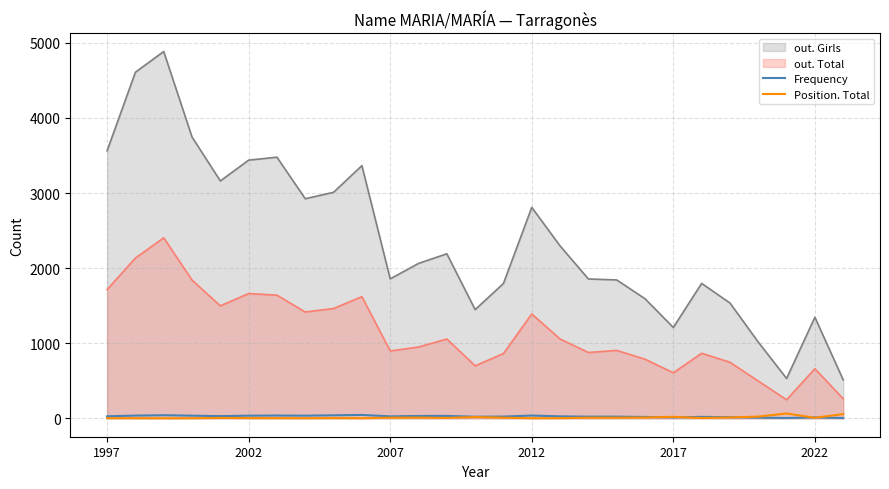

How many interior local peaks does the Position. Total series have?

6